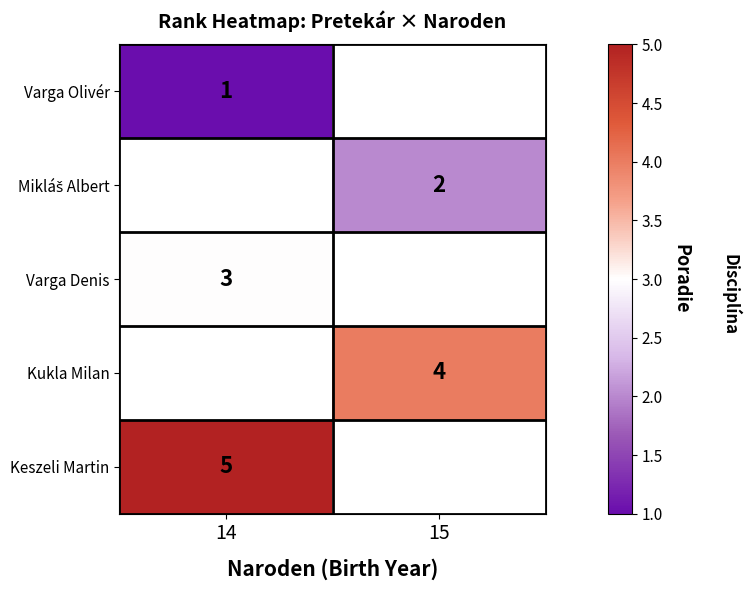

Is it true that Keszeli Martin equals 3 at 14?

False